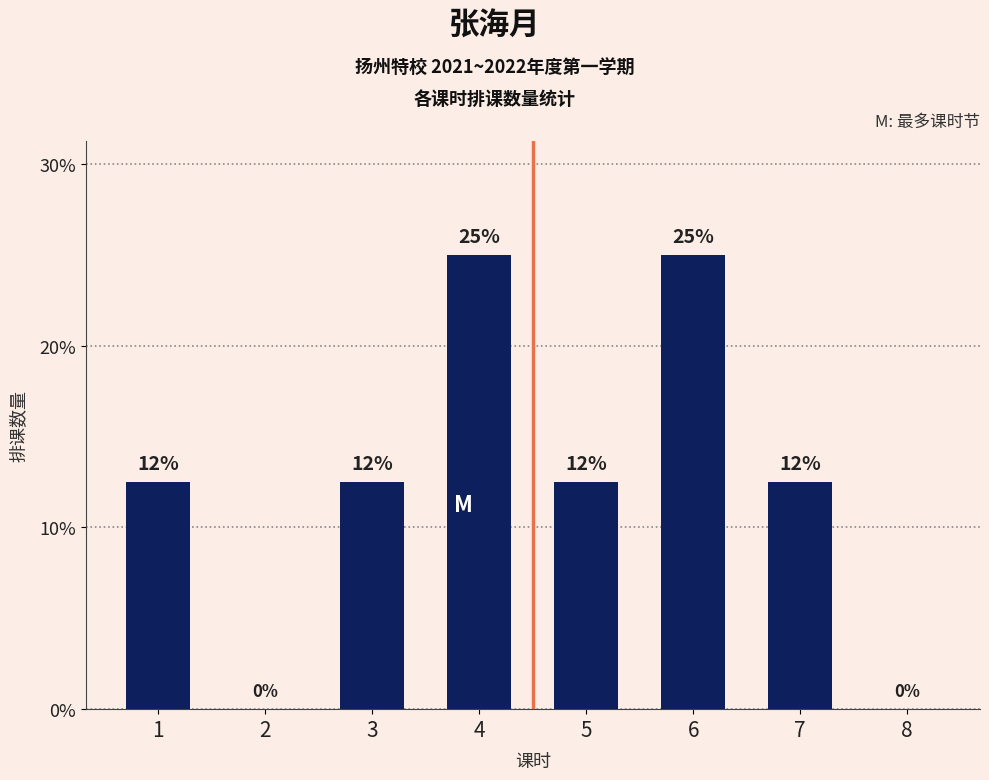

What is the approximate value at 1?

12.5